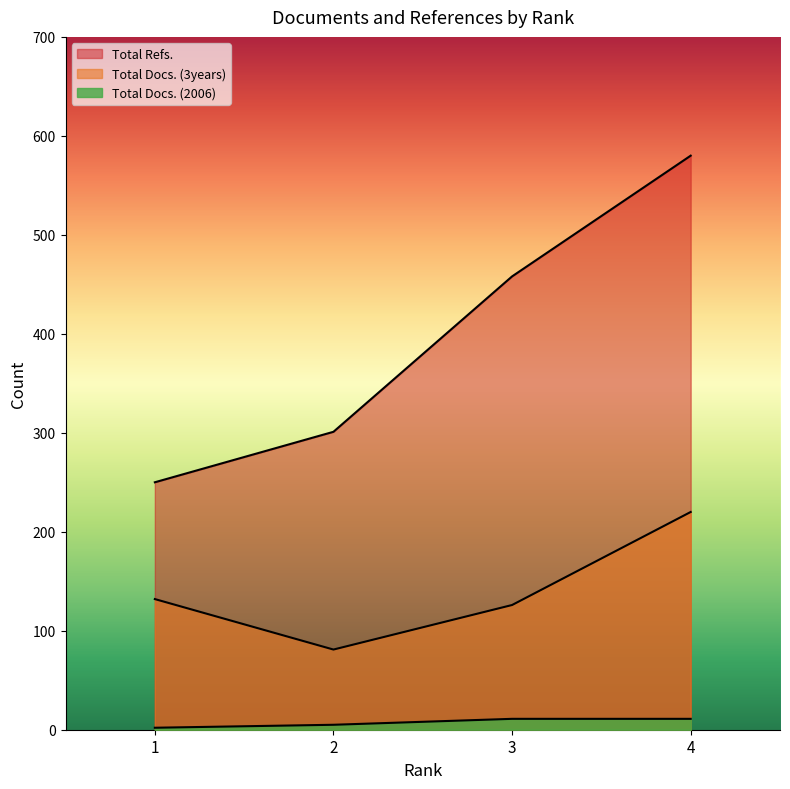

What is the sum of all Total Docs. (3years) values?

559